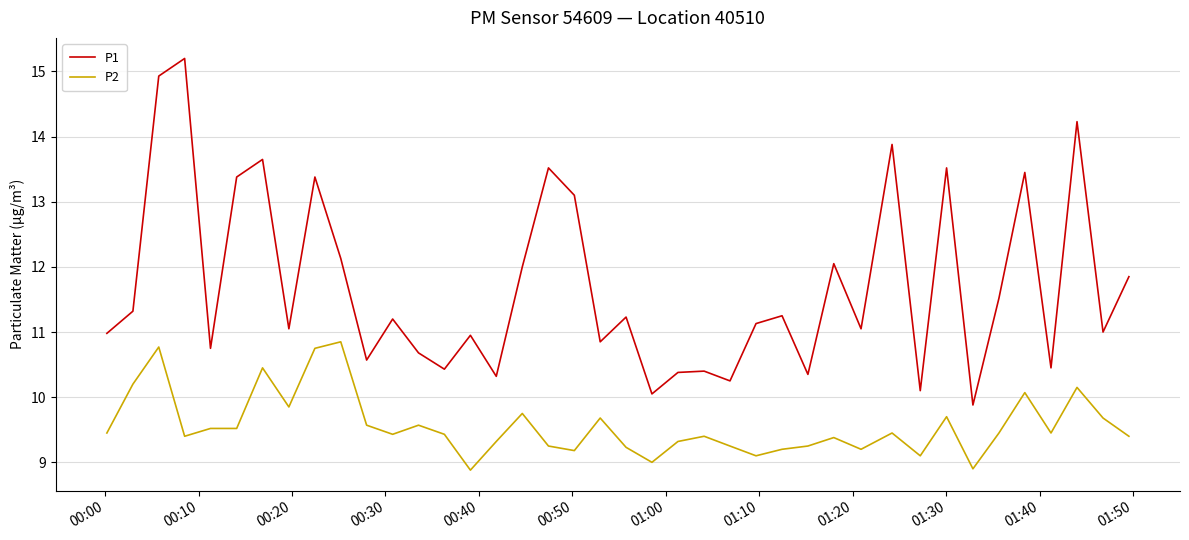

What is the minimum value for P1?

9.9